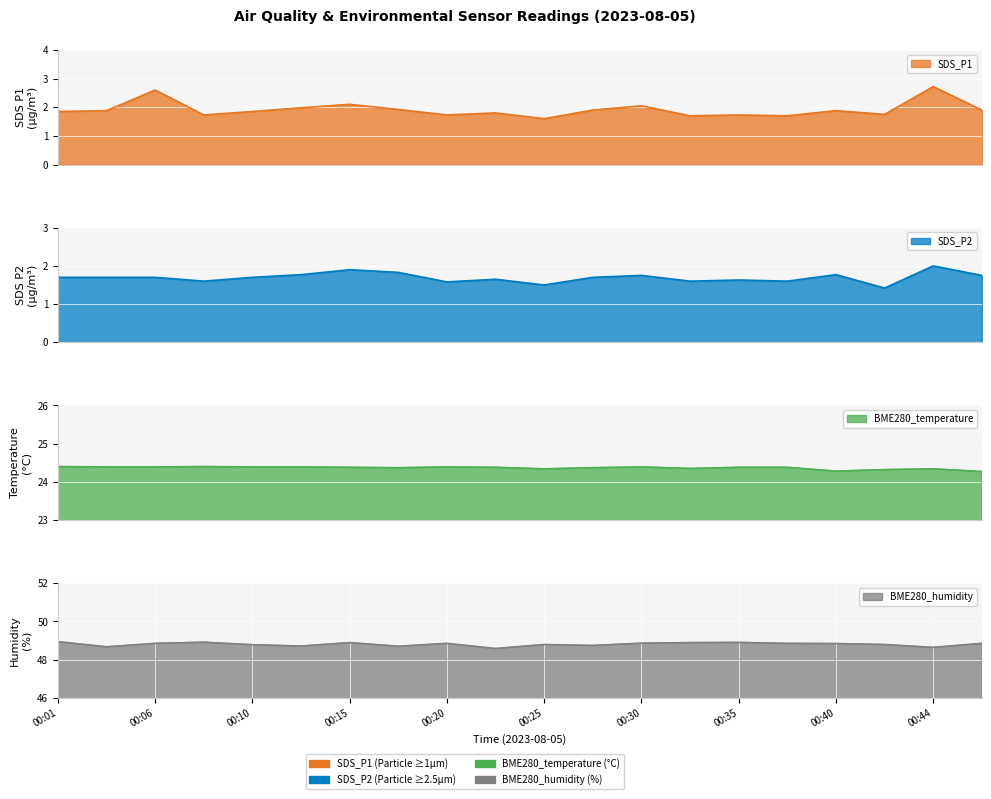

True or false: BME280_temperature has a value of 34.1 at 00:44.

False